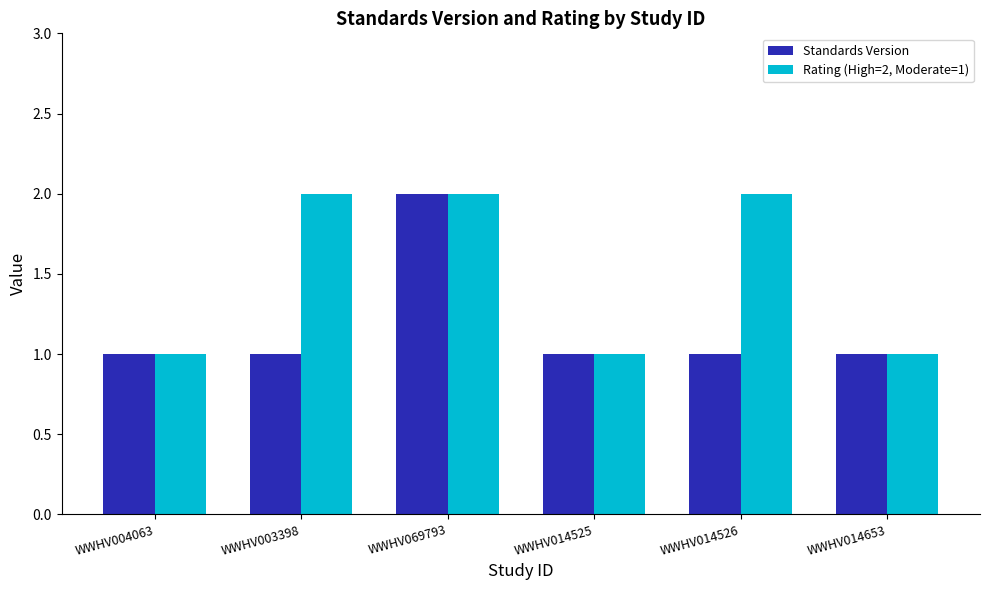

Reading right to left, list all the values displayed in this chart.

Standards Version: 1	1	1	2	1	1
Rating (High=2, Moderate=1): 1	2	1	2	2	1